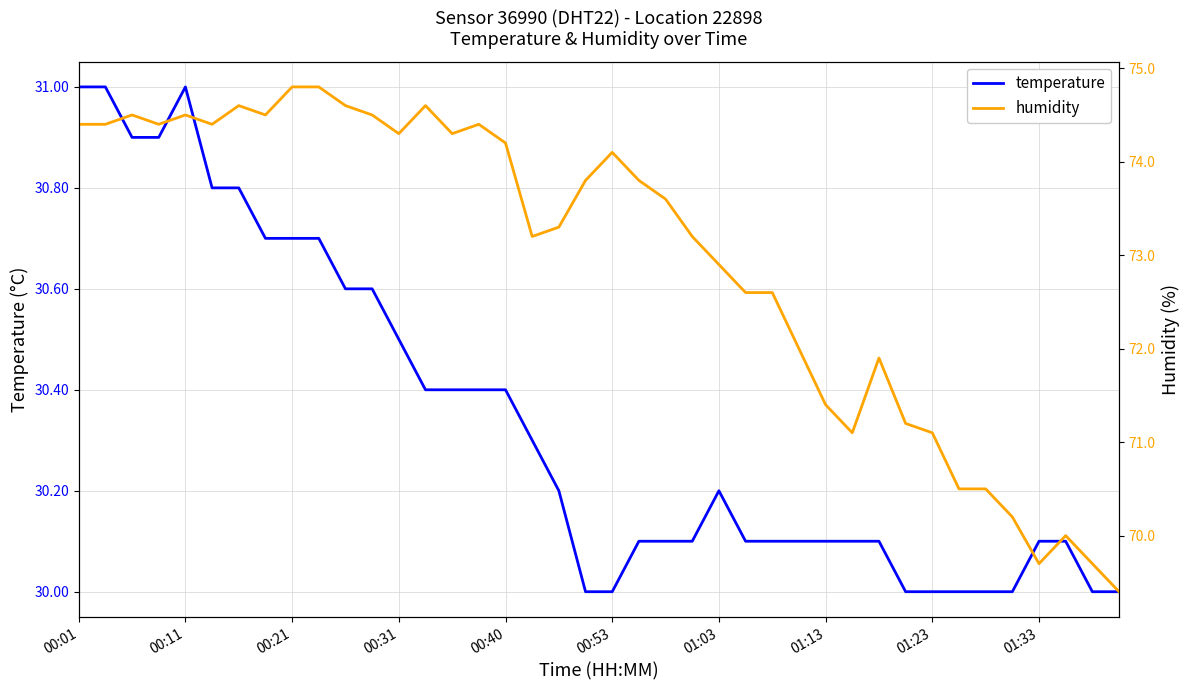

What is the maximum value for temperature?

31.0